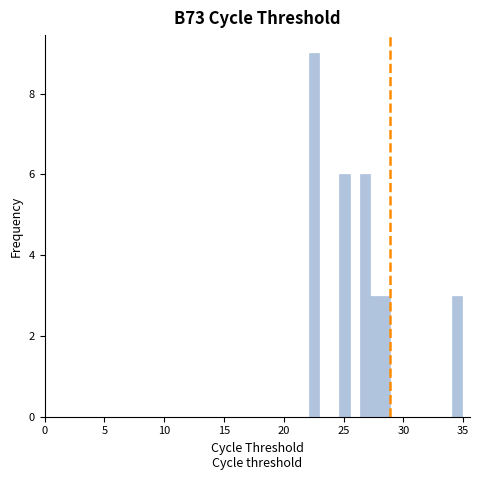

Read against the x-axis, roughly where is the centre of the tallest bar?

22.5